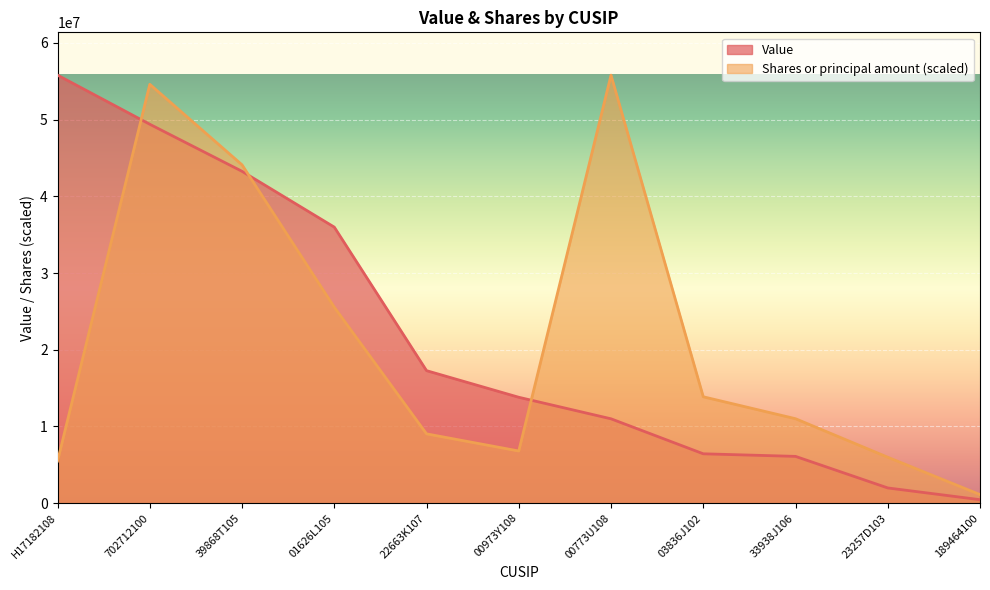

Which category has the highest value in the Value series?

H17182108